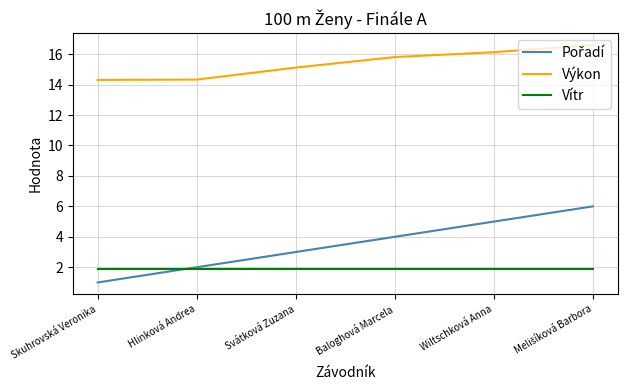

What is the greatest value displayed?

16.6